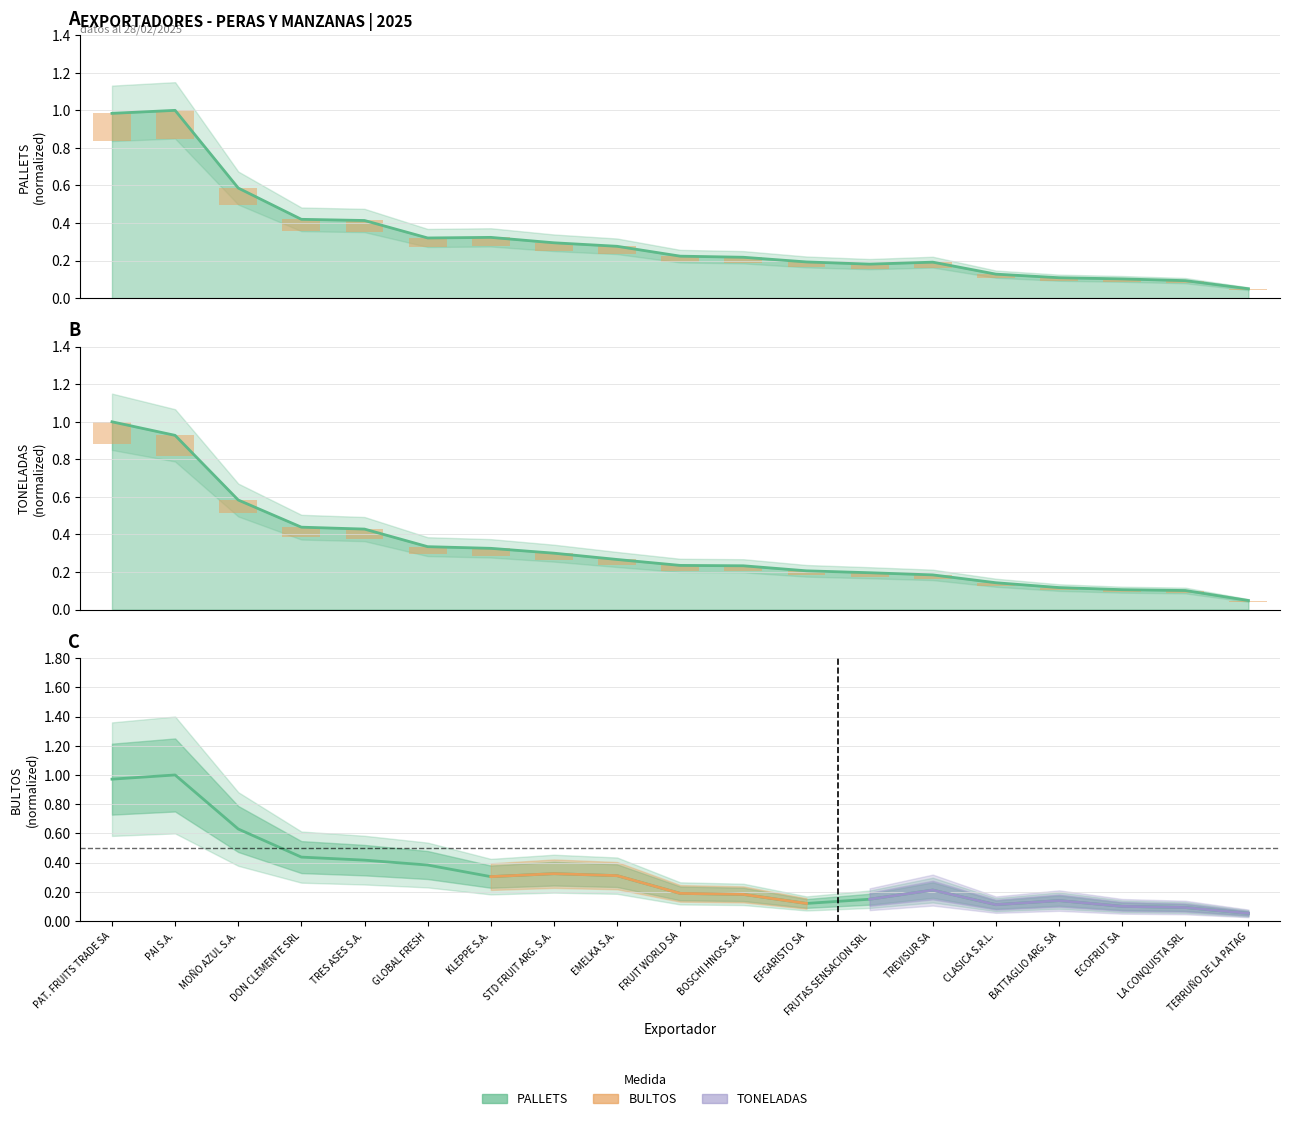

Rank the series by their average value, from highest to lowest.

TONELADAS, BULTOS, PALLETS